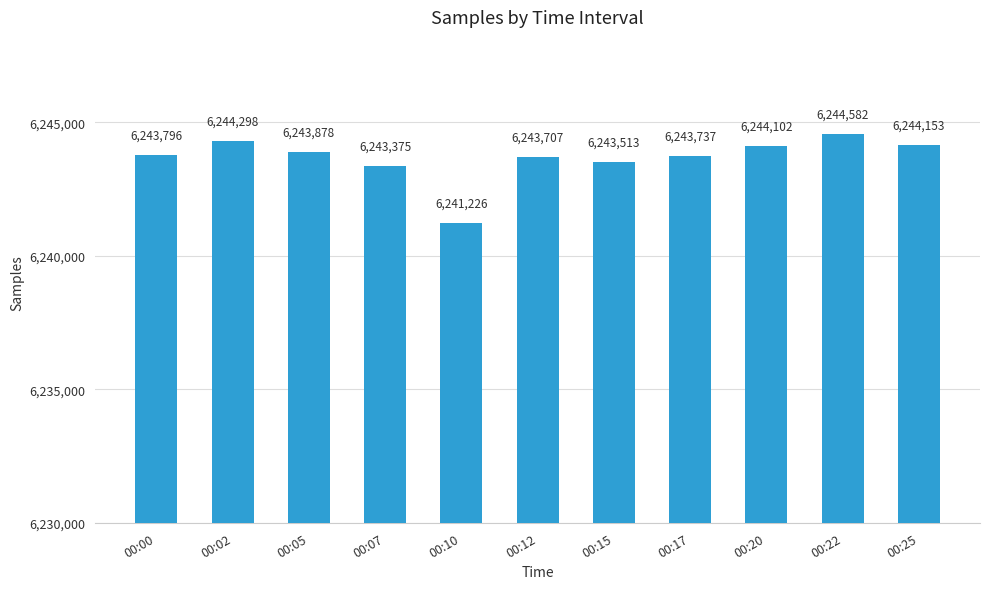

What is the value of the 8th bar from the left?

6243737